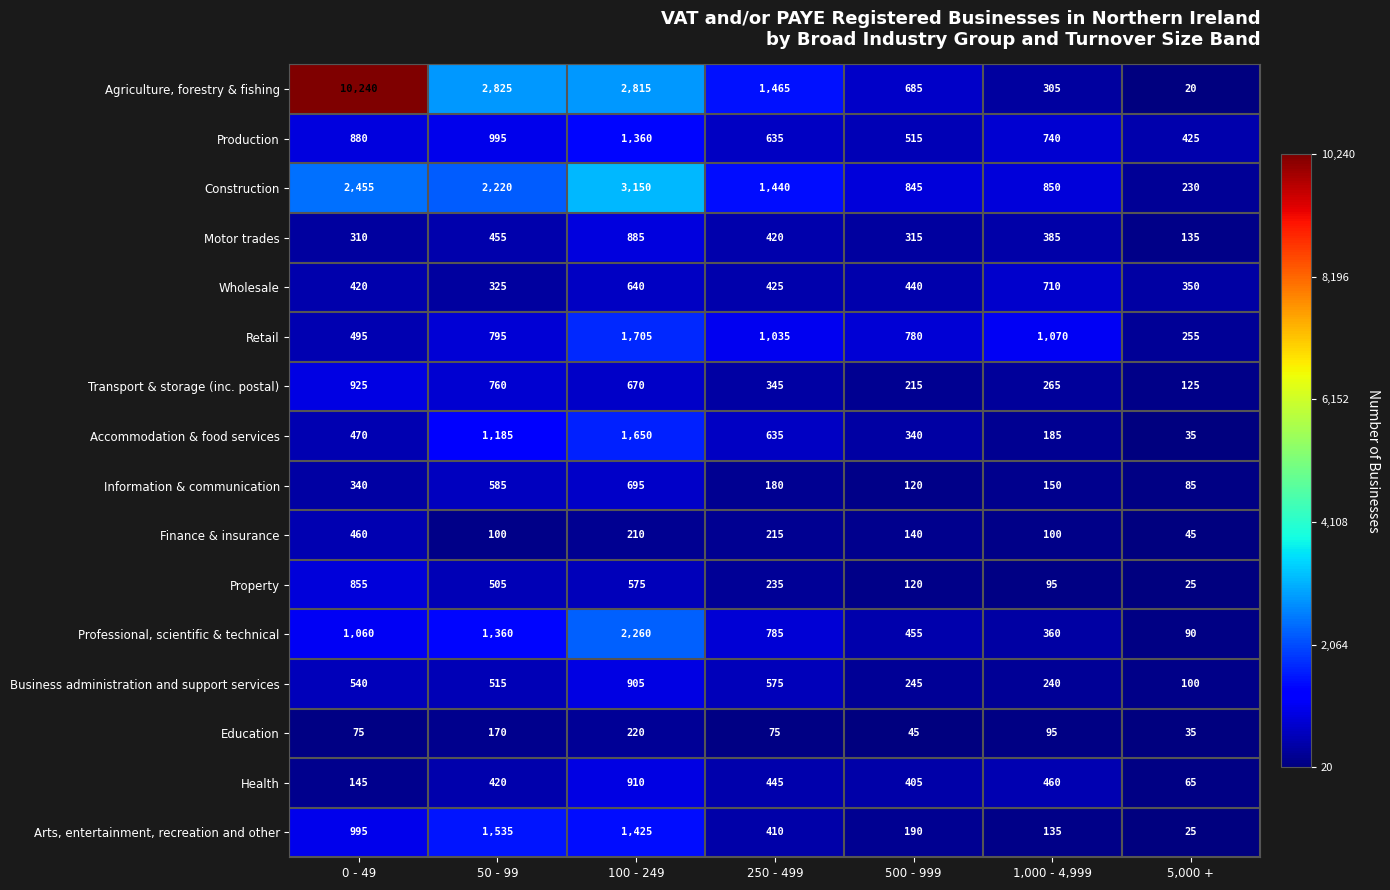

Count the number of categories in the chart.

7